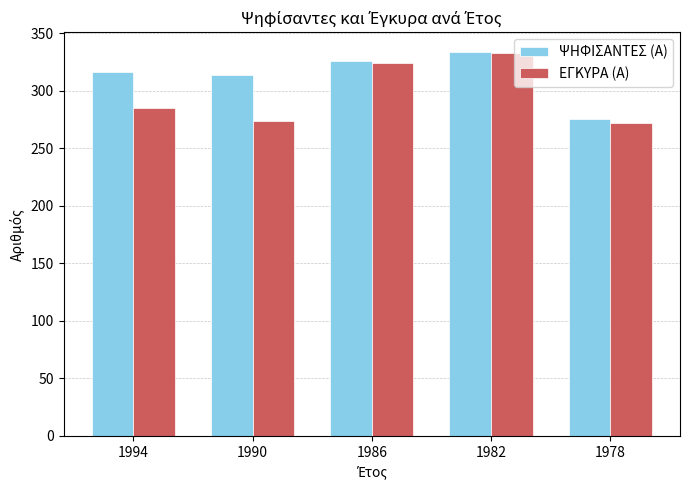

Which label corresponds to the largest value in the chart?

1982